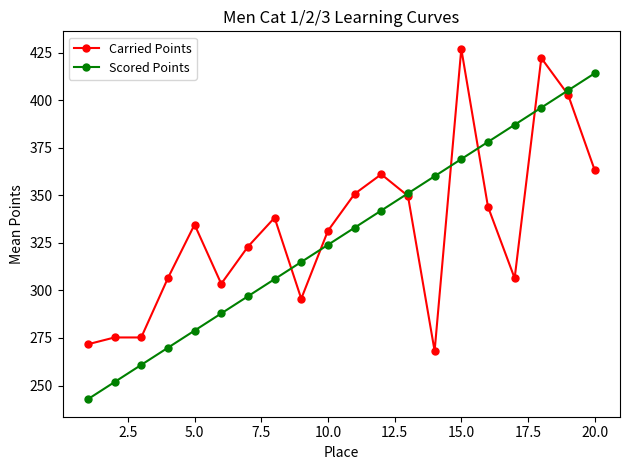

What is the highest value of the Scored Points series?

414.1